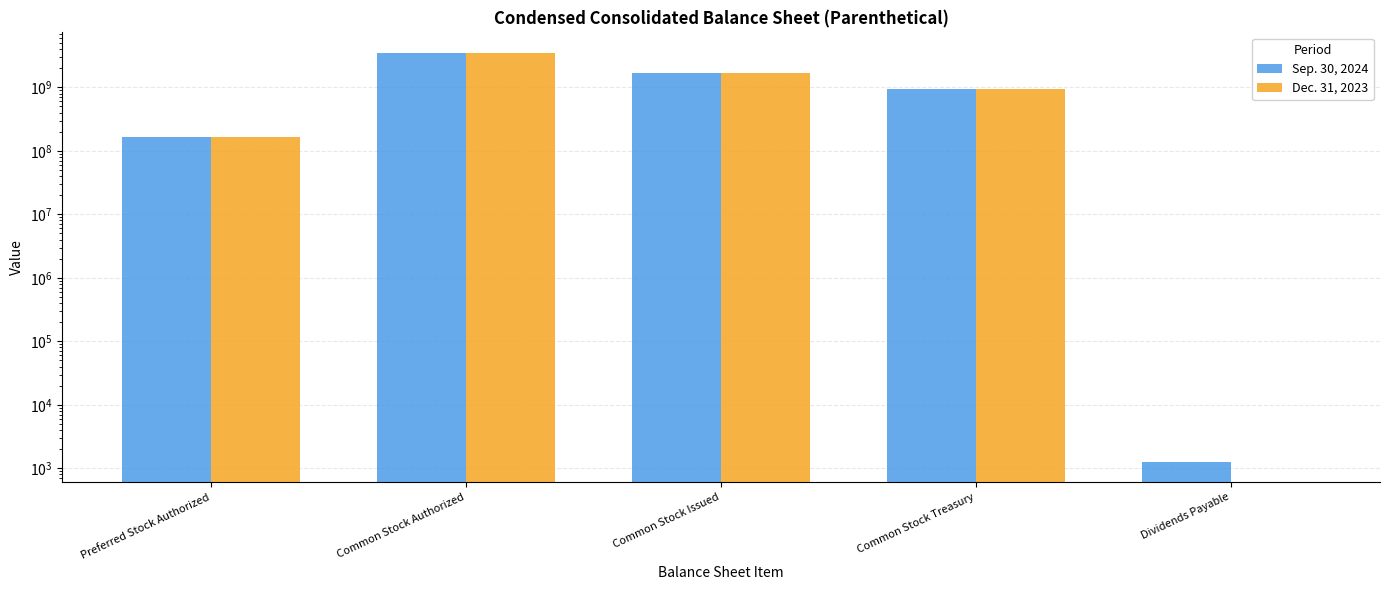

List the series in order of their peak value, lowest first.

Sep. 30, 2024, Dec. 31, 2023